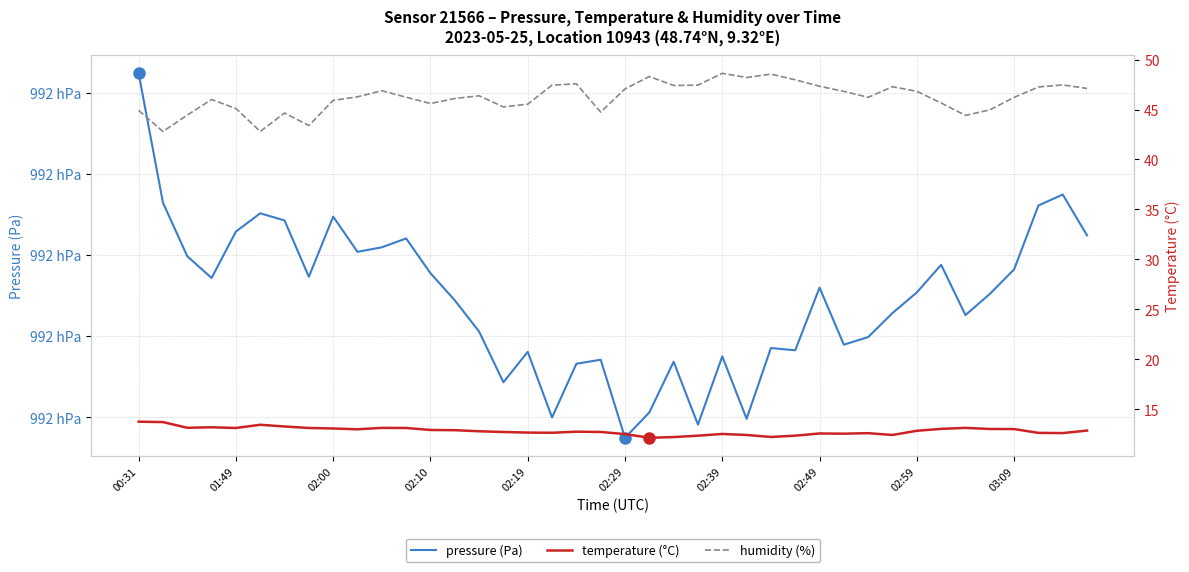

How many lines are shown in the chart?

3